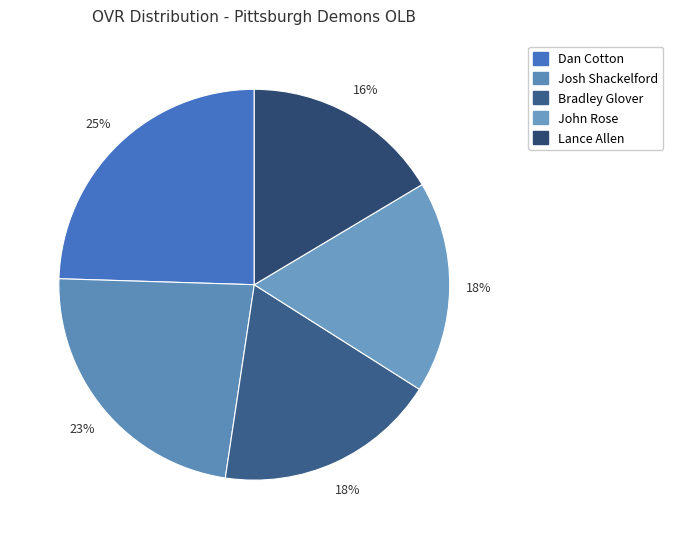

Which slice is the smallest?

Lance Allen